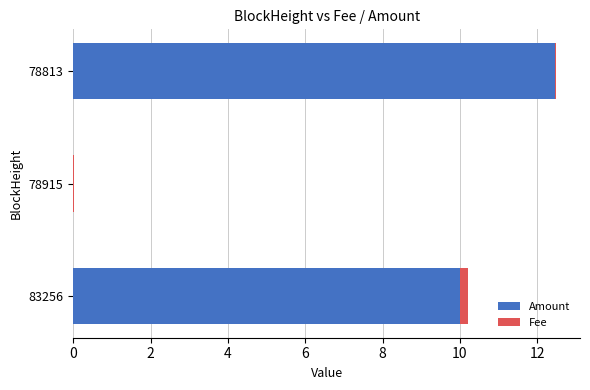

At which category is the sum across all series the highest?

78813